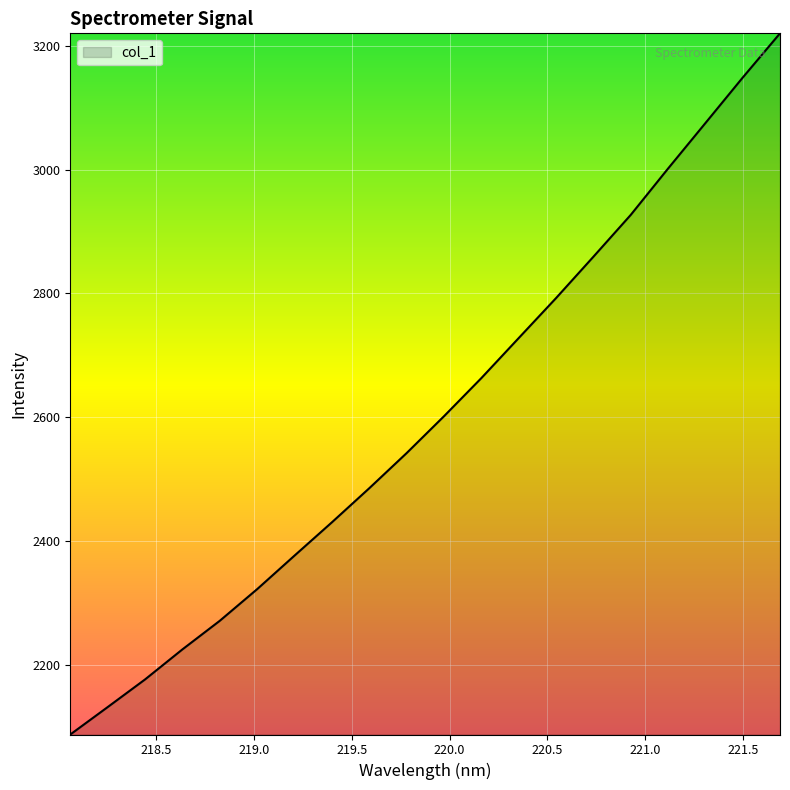

What is the smallest value displayed?

2086.9